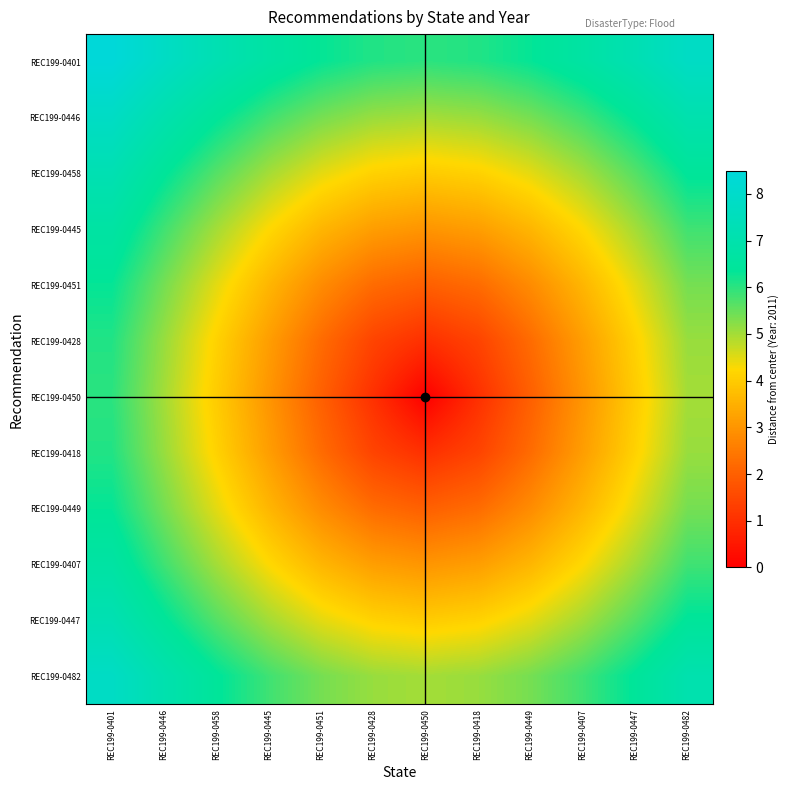

Reading left to right, extract all data points from this chart.

REC199-0401: REC199-0401=8.5	REC199-0446=7.8	REC199-0458=7.2	REC199-0445=6.7	REC199-0451=6.3	REC199-0428=6.1	REC199-0450=6.0	REC199-0418=6.1	REC199-0449=6.3	REC199-0407=6.7	REC199-0447=7.2	REC199-0482=7.8
REC199-0446: REC199-0401=7.8	REC199-0446=7.1	REC199-0458=6.4	REC199-0445=5.8	REC199-0451=5.4	REC199-0428=5.1	REC199-0450=5.0	REC199-0418=5.1	REC199-0449=5.4	REC199-0407=5.8	REC199-0447=6.4	REC199-0482=7.1
REC199-0458: REC199-0401=7.2	REC199-0446=6.4	REC199-0458=5.7	REC199-0445=5.0	REC199-0451=4.5	REC199-0428=4.1	REC199-0450=4.0	REC199-0418=4.1	REC199-0449=4.5	REC199-0407=5.0	REC199-0447=5.7	REC199-0482=6.4
REC199-0445: REC199-0401=6.7	REC199-0446=5.8	REC199-0458=5.0	REC199-0445=4.2	REC199-0451=3.6	REC199-0428=3.2	REC199-0450=3.0	REC199-0418=3.2	REC199-0449=3.6	REC199-0407=4.2	REC199-0447=5.0	REC199-0482=5.8
REC199-0451: REC199-0401=6.3	REC199-0446=5.4	REC199-0458=4.5	REC199-0445=3.6	REC199-0451=2.8	REC199-0428=2.2	REC199-0450=2.0	REC199-0418=2.2	REC199-0449=2.8	REC199-0407=3.6	REC199-0447=4.5	REC199-0482=5.4
REC199-0428: REC199-0401=6.1	REC199-0446=5.1	REC199-0458=4.1	REC199-0445=3.2	REC199-0451=2.2	REC199-0428=1.4	REC199-0450=1.0	REC199-0418=1.4	REC199-0449=2.2	REC199-0407=3.2	REC199-0447=4.1	REC199-0482=5.1
REC199-0450: REC199-0401=6.0	REC199-0446=5.0	REC199-0458=4.0	REC199-0445=3.0	REC199-0451=2.0	REC199-0428=1.0	REC199-0450=0.0	REC199-0418=1.0	REC199-0449=2.0	REC199-0407=3.0	REC199-0447=4.0	REC199-0482=5.0
REC199-0418: REC199-0401=6.1	REC199-0446=5.1	REC199-0458=4.1	REC199-0445=3.2	REC199-0451=2.2	REC199-0428=1.4	REC199-0450=1.0	REC199-0418=1.4	REC199-0449=2.2	REC199-0407=3.2	REC199-0447=4.1	REC199-0482=5.1
REC199-0449: REC199-0401=6.3	REC199-0446=5.4	REC199-0458=4.5	REC199-0445=3.6	REC199-0451=2.8	REC199-0428=2.2	REC199-0450=2.0	REC199-0418=2.2	REC199-0449=2.8	REC199-0407=3.6	REC199-0447=4.5	REC199-0482=5.4
REC199-0407: REC199-0401=6.7	REC199-0446=5.8	REC199-0458=5.0	REC199-0445=4.2	REC199-0451=3.6	REC199-0428=3.2	REC199-0450=3.0	REC199-0418=3.2	REC199-0449=3.6	REC199-0407=4.2	REC199-0447=5.0	REC199-0482=5.8
REC199-0447: REC199-0401=7.2	REC199-0446=6.4	REC199-0458=5.7	REC199-0445=5.0	REC199-0451=4.5	REC199-0428=4.1	REC199-0450=4.0	REC199-0418=4.1	REC199-0449=4.5	REC199-0407=5.0	REC199-0447=5.7	REC199-0482=6.4
REC199-0482: REC199-0401=7.8	REC199-0446=7.1	REC199-0458=6.4	REC199-0445=5.8	REC199-0451=5.4	REC199-0428=5.1	REC199-0450=5.0	REC199-0418=5.1	REC199-0449=5.4	REC199-0407=5.8	REC199-0447=6.4	REC199-0482=7.1